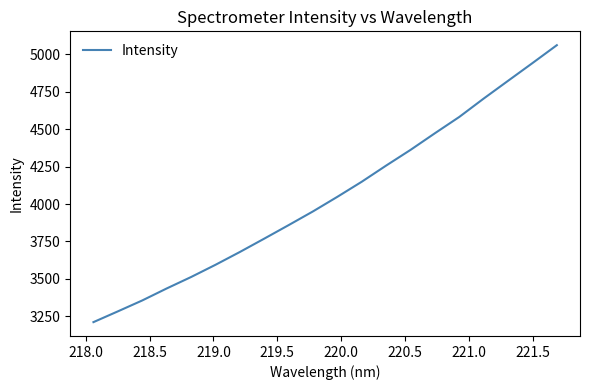

What is the minimum value shown in the chart?

3210.6